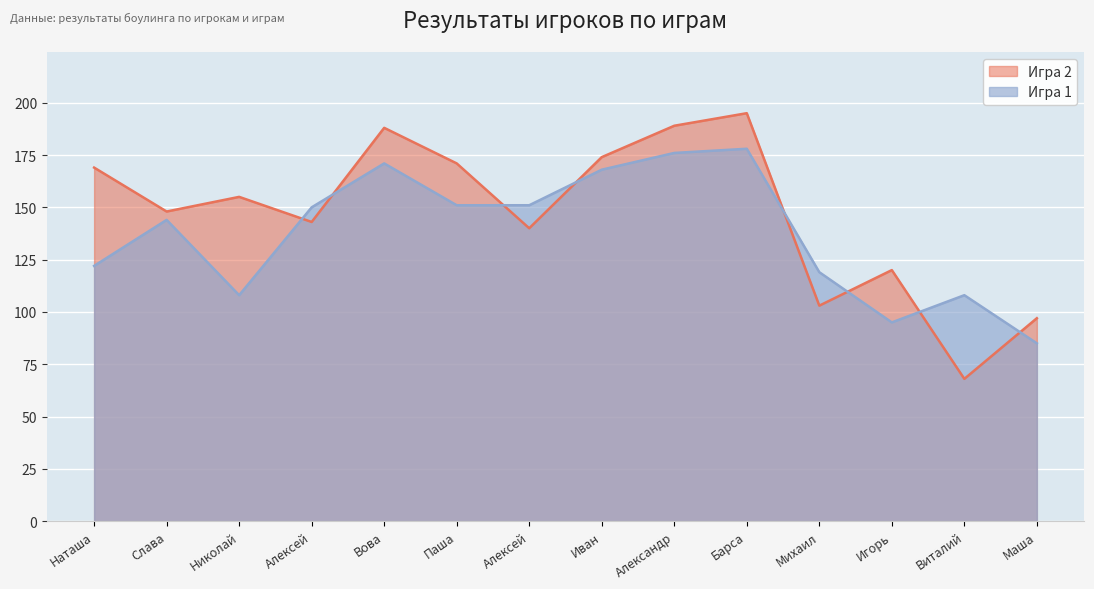

Between Алексей and Барса, which series saw the biggest shift?

Игра 2